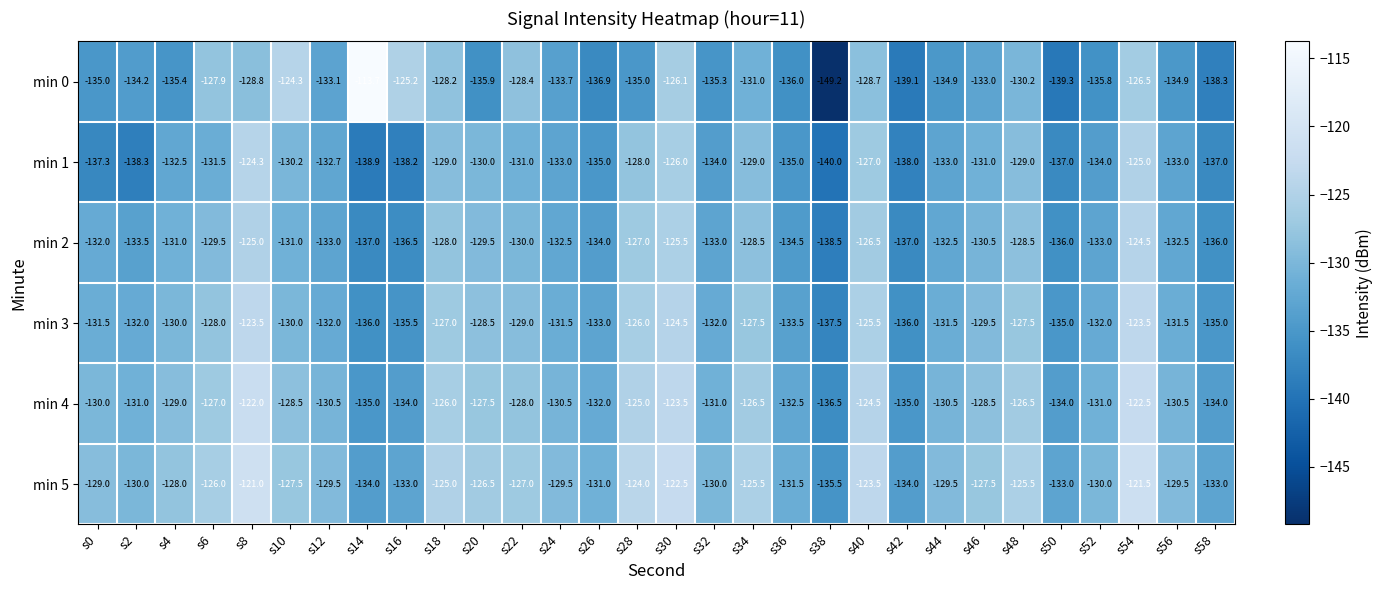

Count the number of categories in the chart.

30